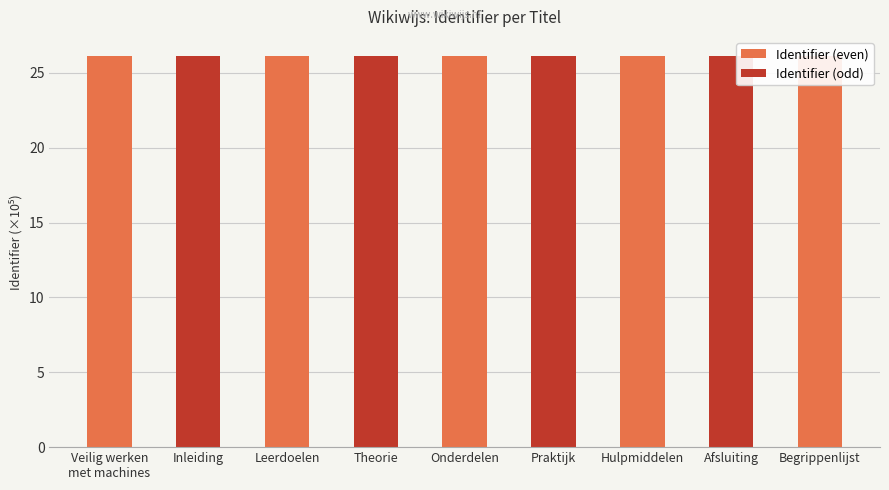

Read the value at Onderdelen.

26.1